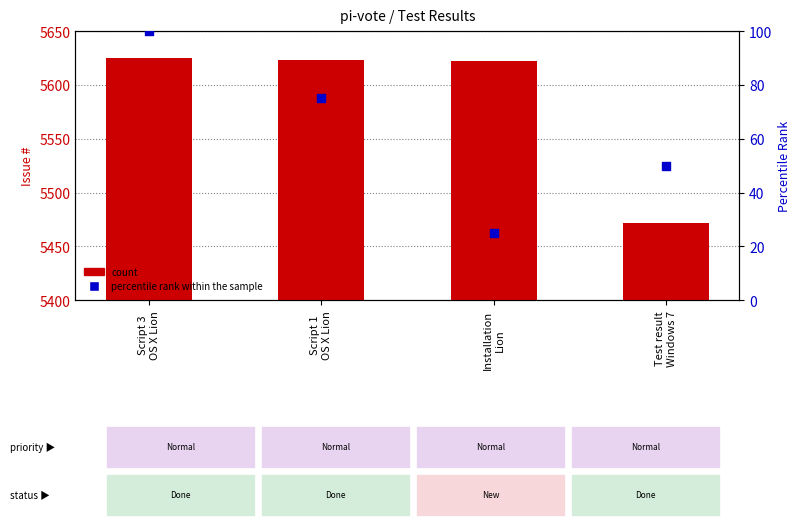

Which series reaches the maximum Y coordinate?

#